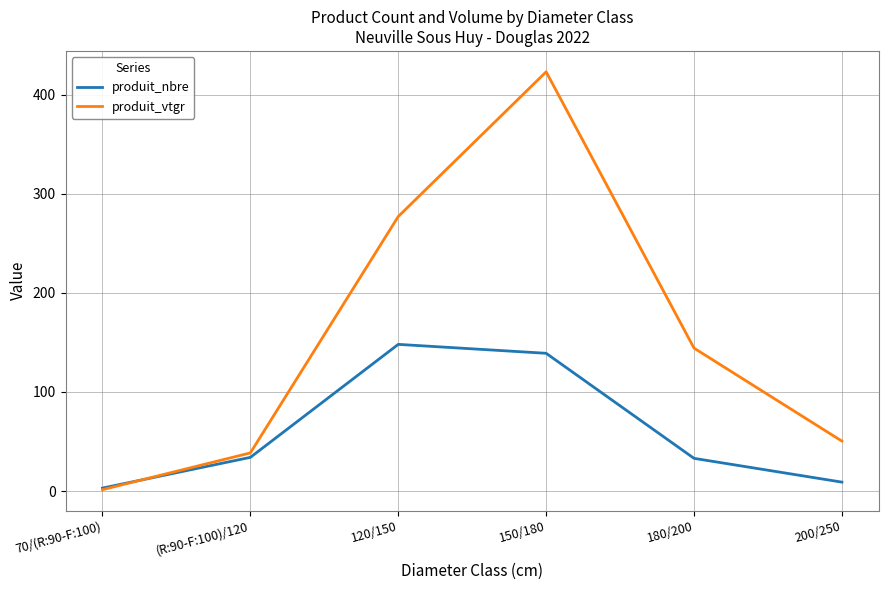

Is it true that produit_vtgr equals 144.2 at 180/200?

True